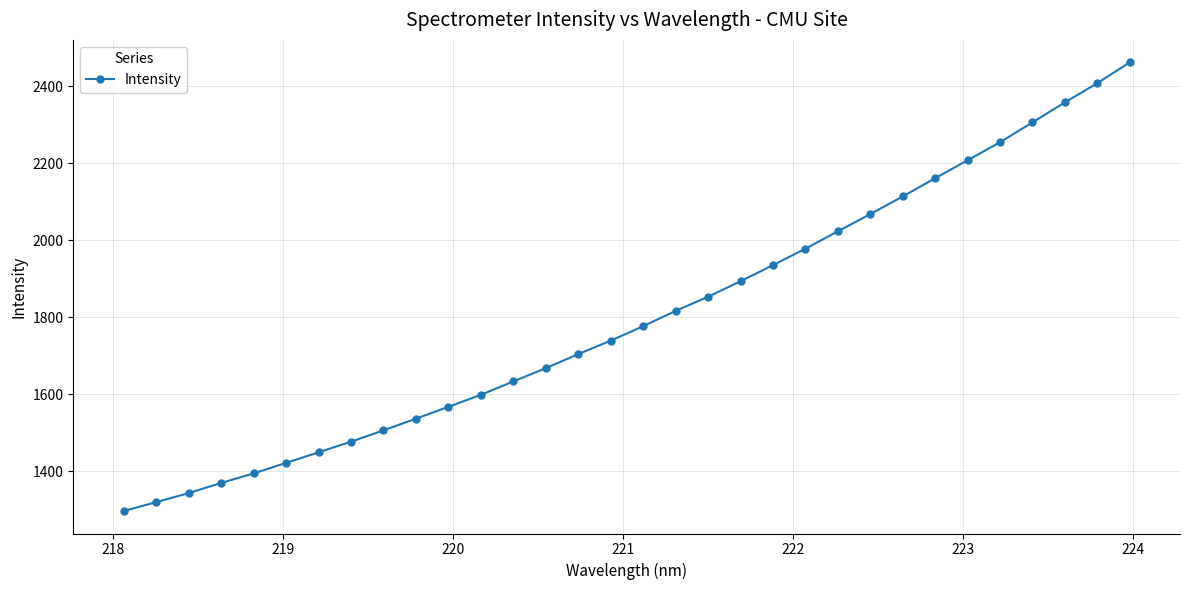

What is the maximum value shown in the chart?

2461.7